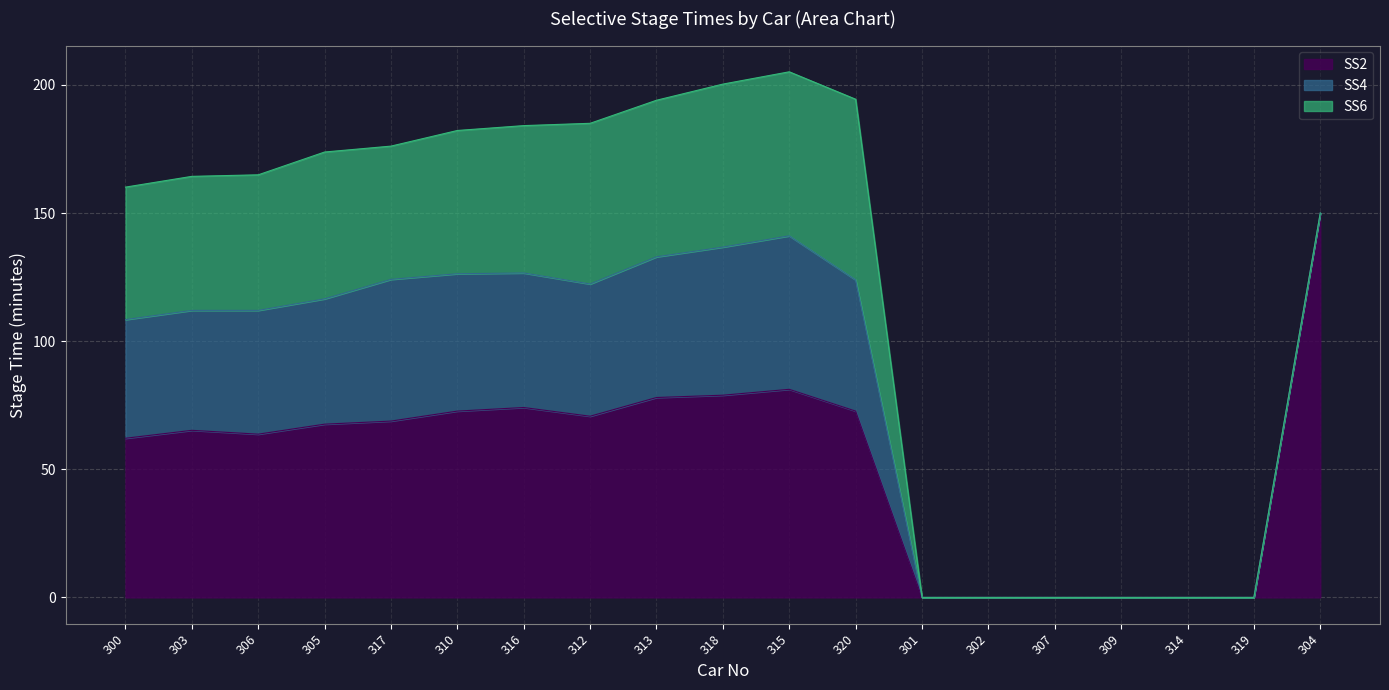

Is it true that SS6 equals -27.9 at 309?

False